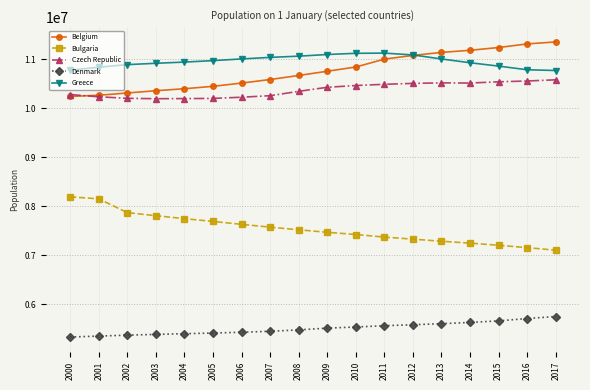

What is the spread (max minus min) of values at 2001?

5486777